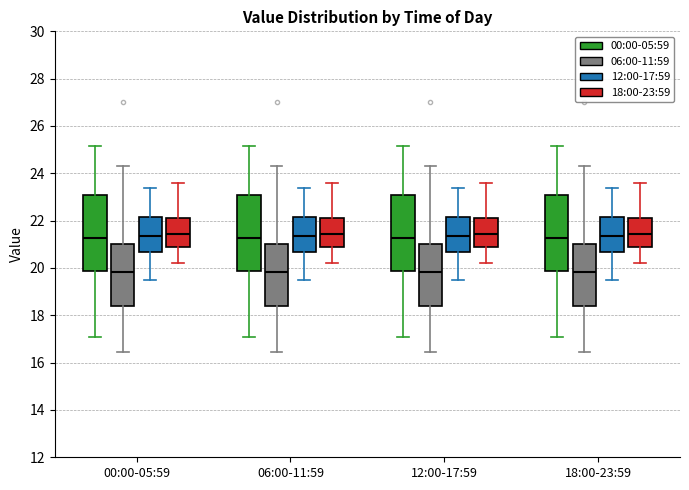

Reading left to right, read every box against the y-axis: the position of its median line, the range the box covers, and the ends of its whiskers. The values are not printed on the chart, so give them approximately, as read against the axis.

00:00-05:59 (00:00-05:59): median 21.2, box 19.8 to 23.0, whiskers 17.0 to 25.2
00:00-05:59 (06:00-11:59): median 19.8, box 18.4 to 21.0, whiskers 16.4 to 24.4
00:00-05:59 (12:00-17:59): median 21.4, box 20.6 to 22.2, whiskers 19.6 to 23.4
00:00-05:59 (18:00-23:59): median 21.4, box 20.8 to 22.2, whiskers 20.2 to 23.6
06:00-11:59 (00:00-05:59): median 21.2, box 19.8 to 23.0, whiskers 17.0 to 25.2
06:00-11:59 (06:00-11:59): median 19.8, box 18.4 to 21.0, whiskers 16.4 to 24.4
06:00-11:59 (12:00-17:59): median 21.4, box 20.6 to 22.2, whiskers 19.6 to 23.4
06:00-11:59 (18:00-23:59): median 21.4, box 20.8 to 22.2, whiskers 20.2 to 23.6
12:00-17:59 (00:00-05:59): median 21.2, box 19.8 to 23.0, whiskers 17.0 to 25.2
12:00-17:59 (06:00-11:59): median 19.8, box 18.4 to 21.0, whiskers 16.4 to 24.4
12:00-17:59 (12:00-17:59): median 21.4, box 20.6 to 22.2, whiskers 19.6 to 23.4
12:00-17:59 (18:00-23:59): median 21.4, box 20.8 to 22.2, whiskers 20.2 to 23.6
18:00-23:59 (00:00-05:59): median 21.2, box 19.8 to 23.0, whiskers 17.0 to 25.2
18:00-23:59 (06:00-11:59): median 19.8, box 18.4 to 21.0, whiskers 16.4 to 24.4
18:00-23:59 (12:00-17:59): median 21.4, box 20.6 to 22.2, whiskers 19.6 to 23.4
18:00-23:59 (18:00-23:59): median 21.4, box 20.8 to 22.2, whiskers 20.2 to 23.6